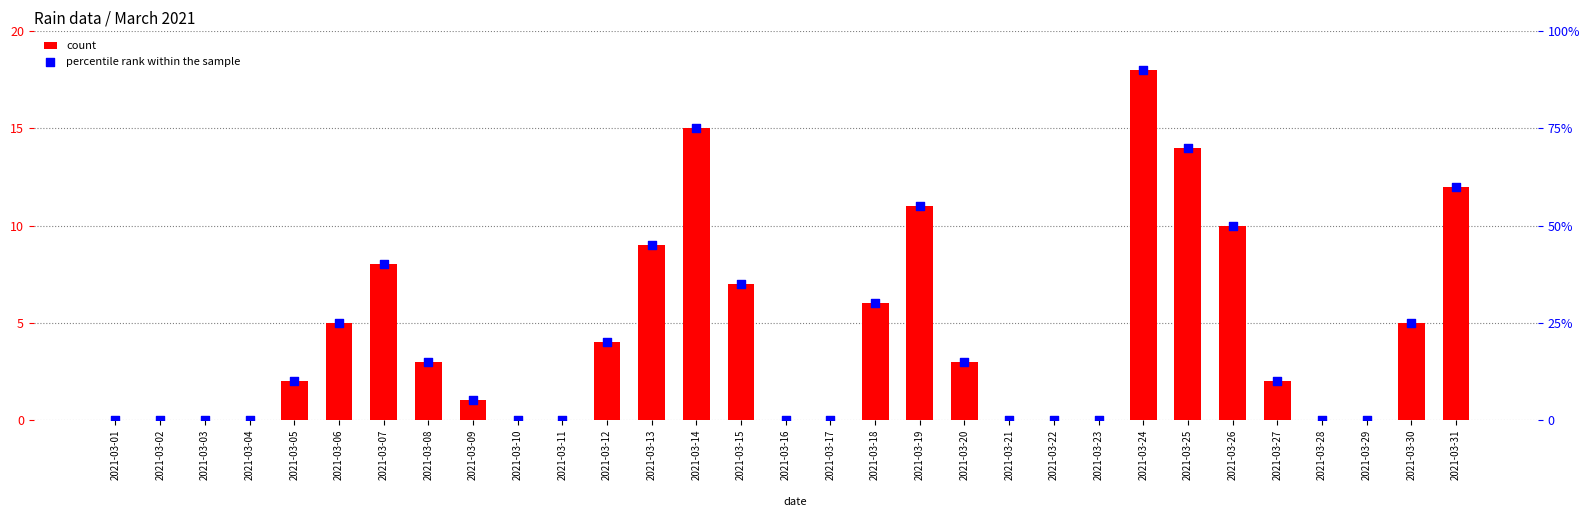

Which series has the widest spread of Y values?

percentile rank within the sample